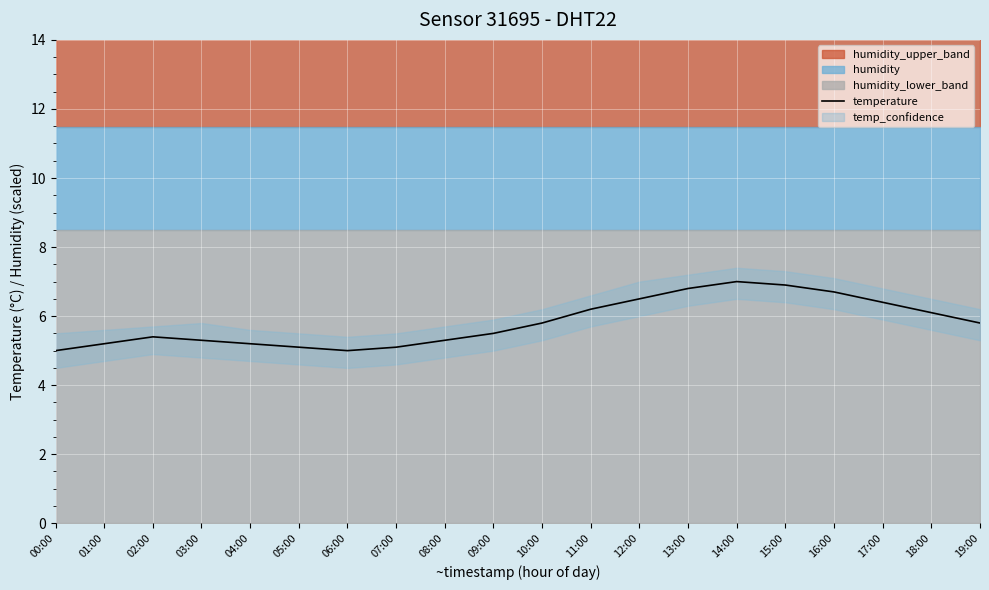

Does the chart display data point markers on the line(s)?

No